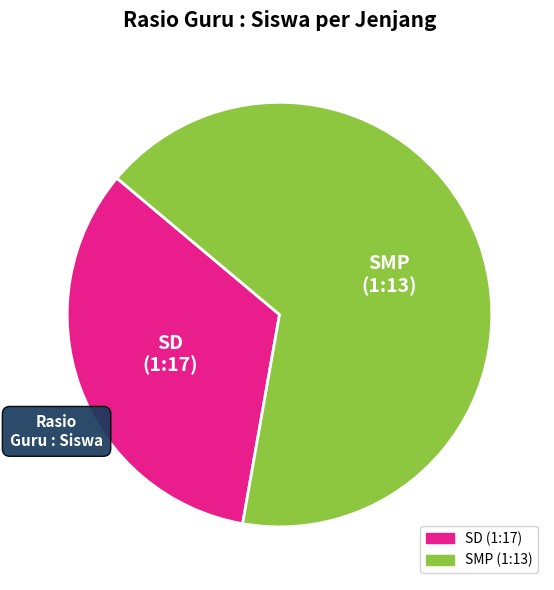

The SD slice represents 33% of the pie. True or false?

True